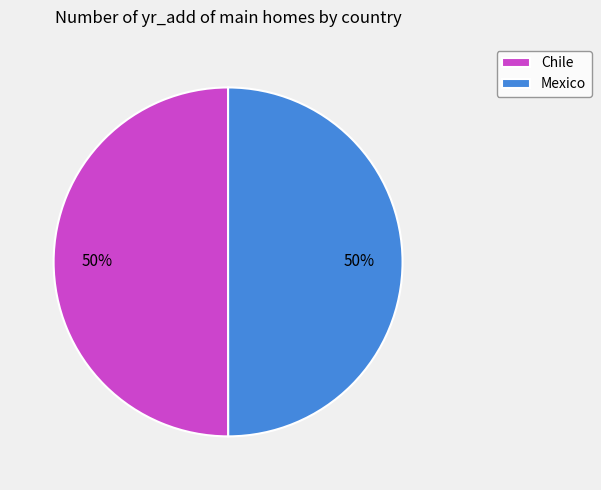

Approximately how many times larger is the value at Chile compared to Mexico?

1.0